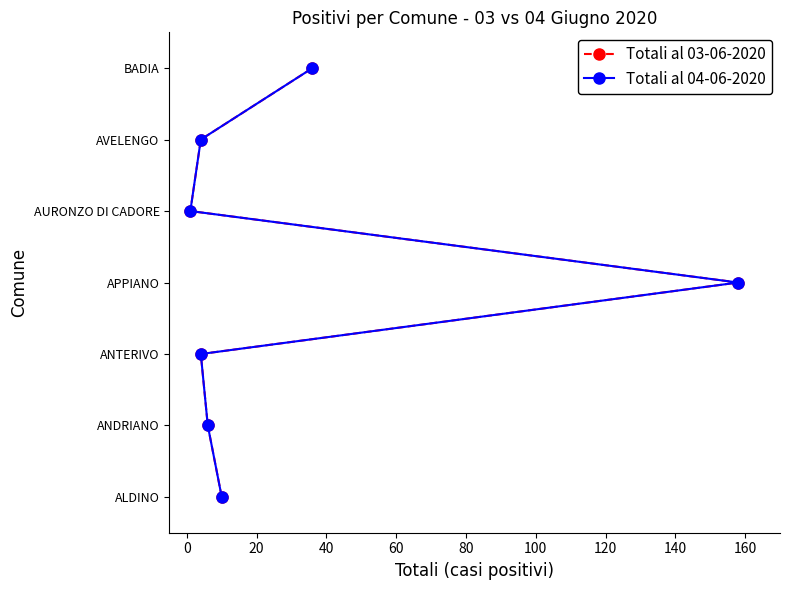

Is it true that Totali al 04-06-2020 equals 3 at −20?

False